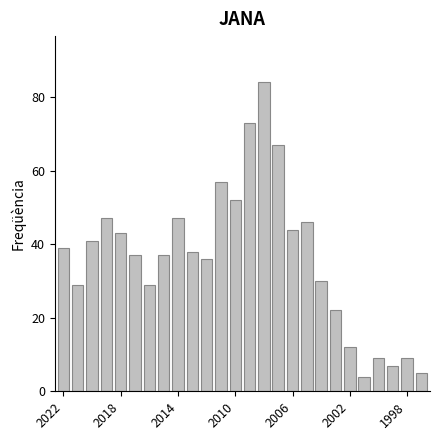

What is the value of the 16th bar from the left?

67